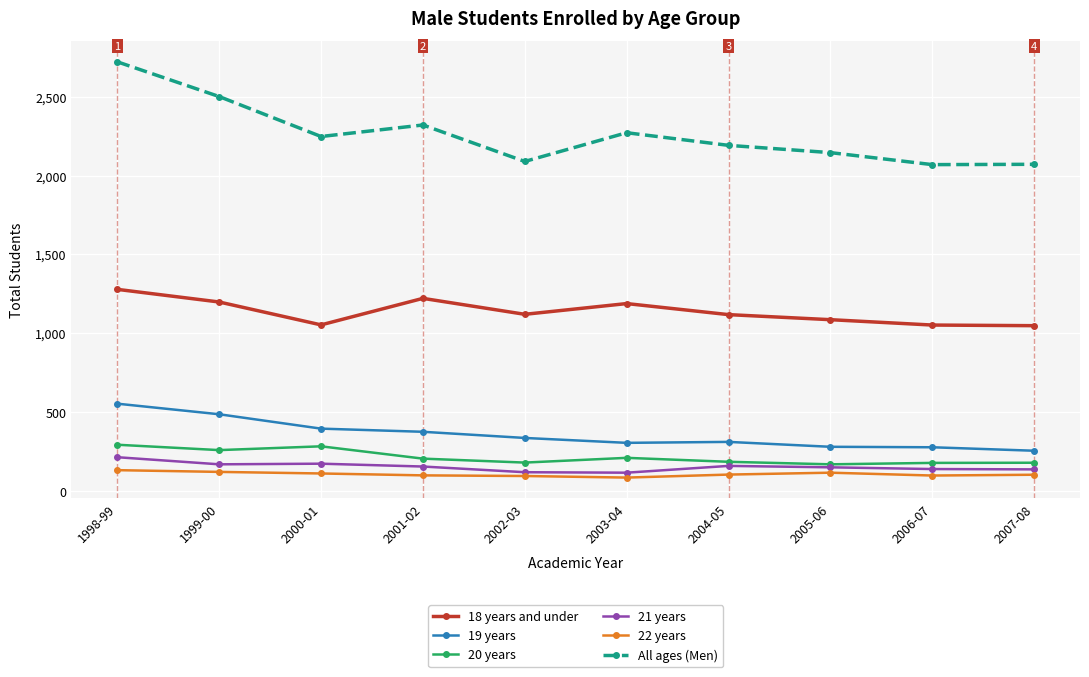

What is the label of the 3rd point from the right?

2005-06